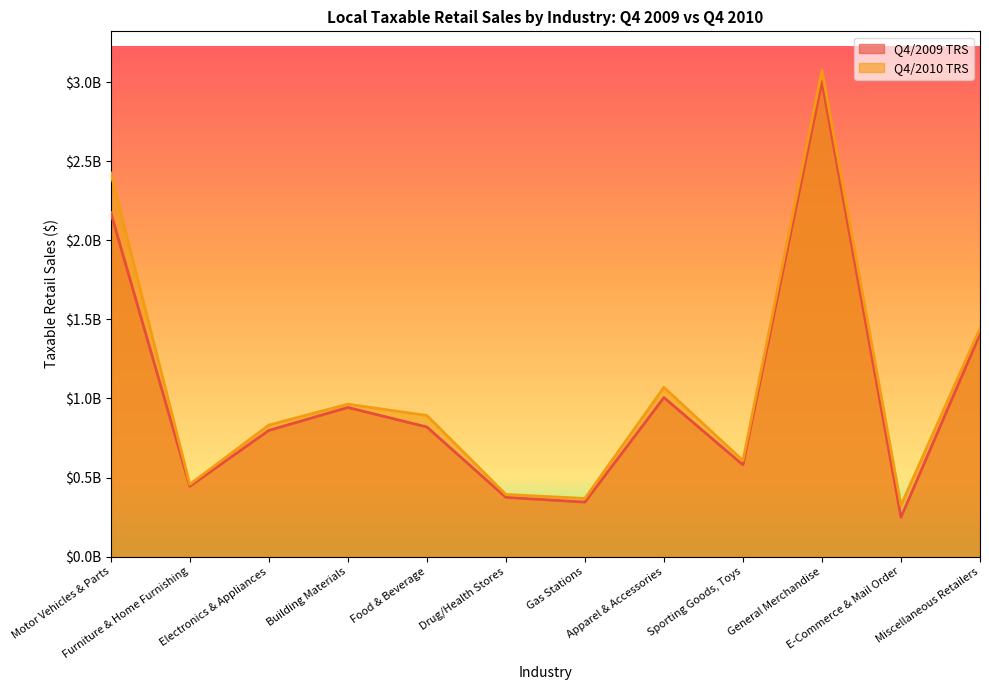

Which series has the largest range (max minus min)?

Q4/2009 TRS